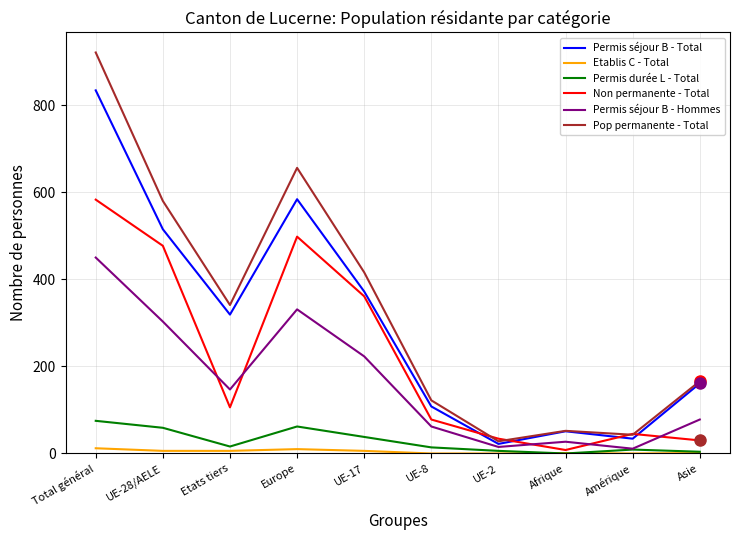

What is the approximate value of Permis durée L - Total at Etats tiers?

16